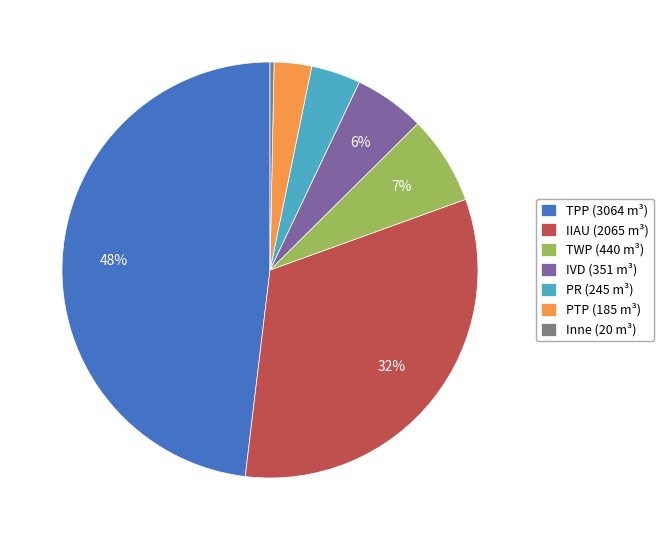

The Inne (20 m³) slice represents 0% of the pie. True or false?

True